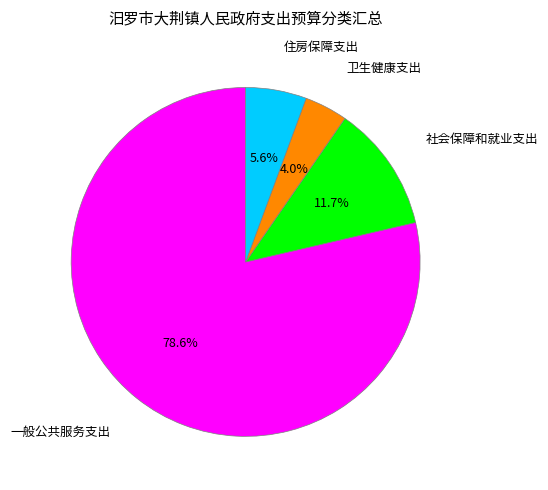

To the nearest percent, what is the difference between the 社会保障和就业支出 and 一般公共服务支出 slice percentages?

67%